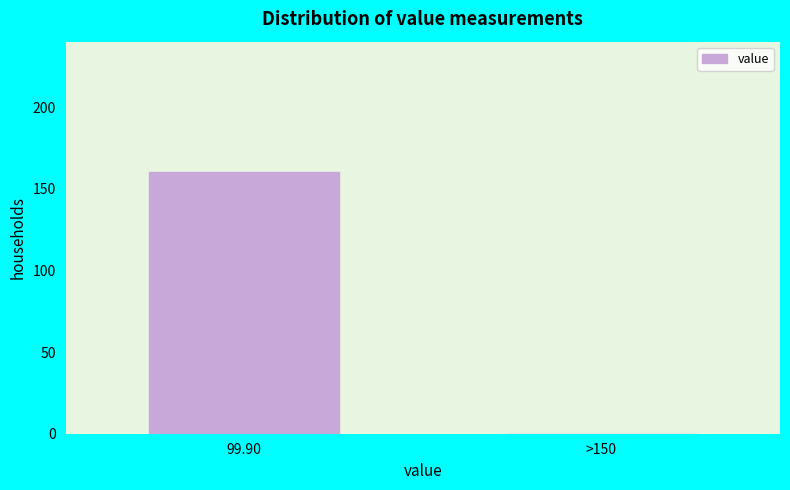

Reading left to right, list all the values displayed in this chart.

99.90=160	>150=0